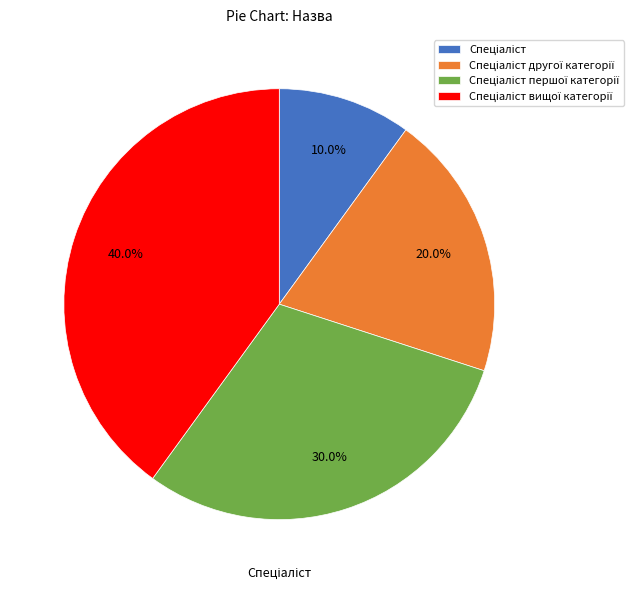

Is there a majority slice in this chart?

No